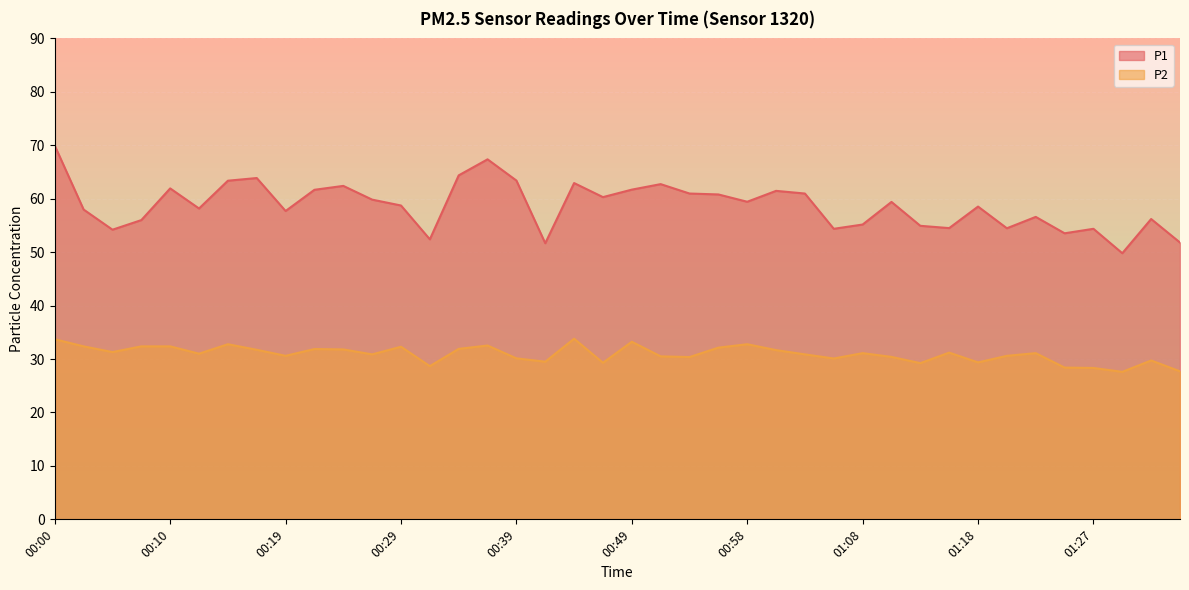

Which series has the widest spread of values?

P1